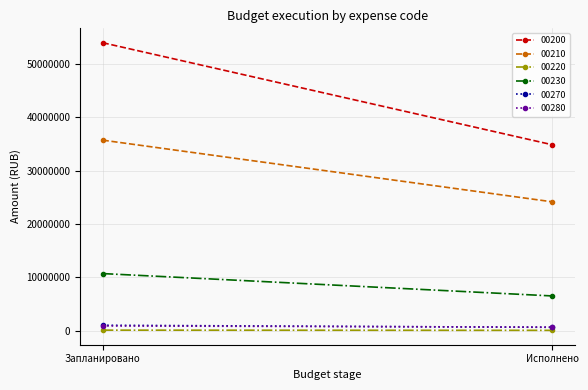

Which category has the lowest value across all series?

Исполнено